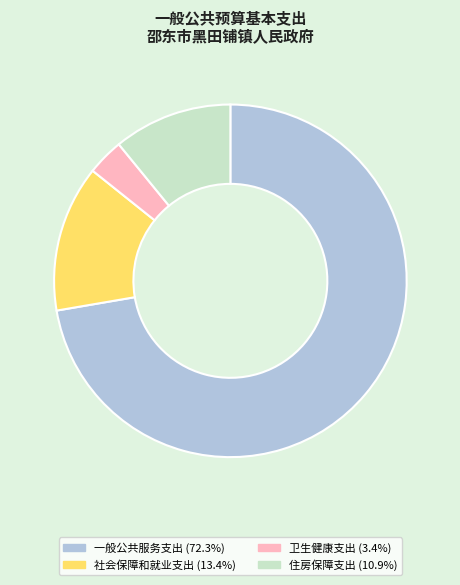

Which category has the biggest portion of the pie?

一般公共服务支出